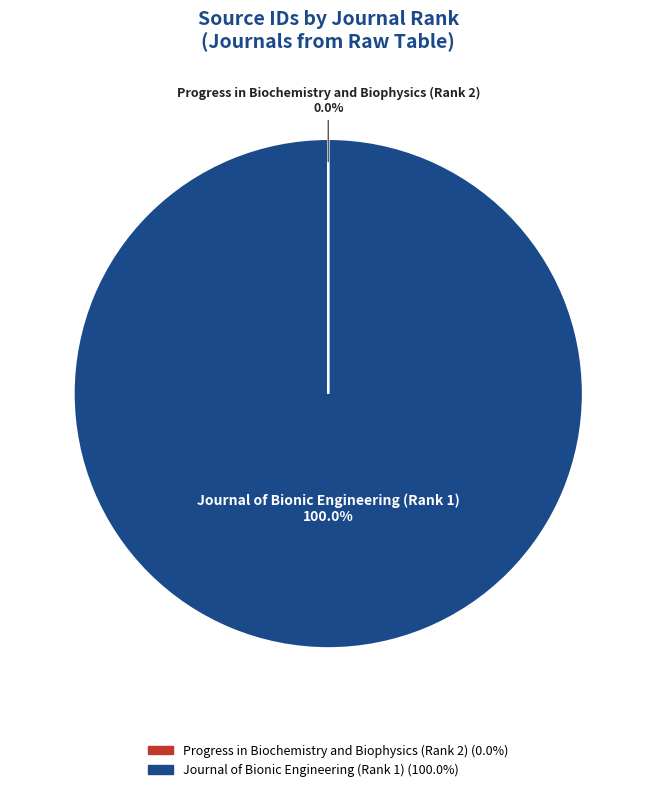

What is the largest slice in the pie chart?

Journal of Bionic Engineering (Rank 1)